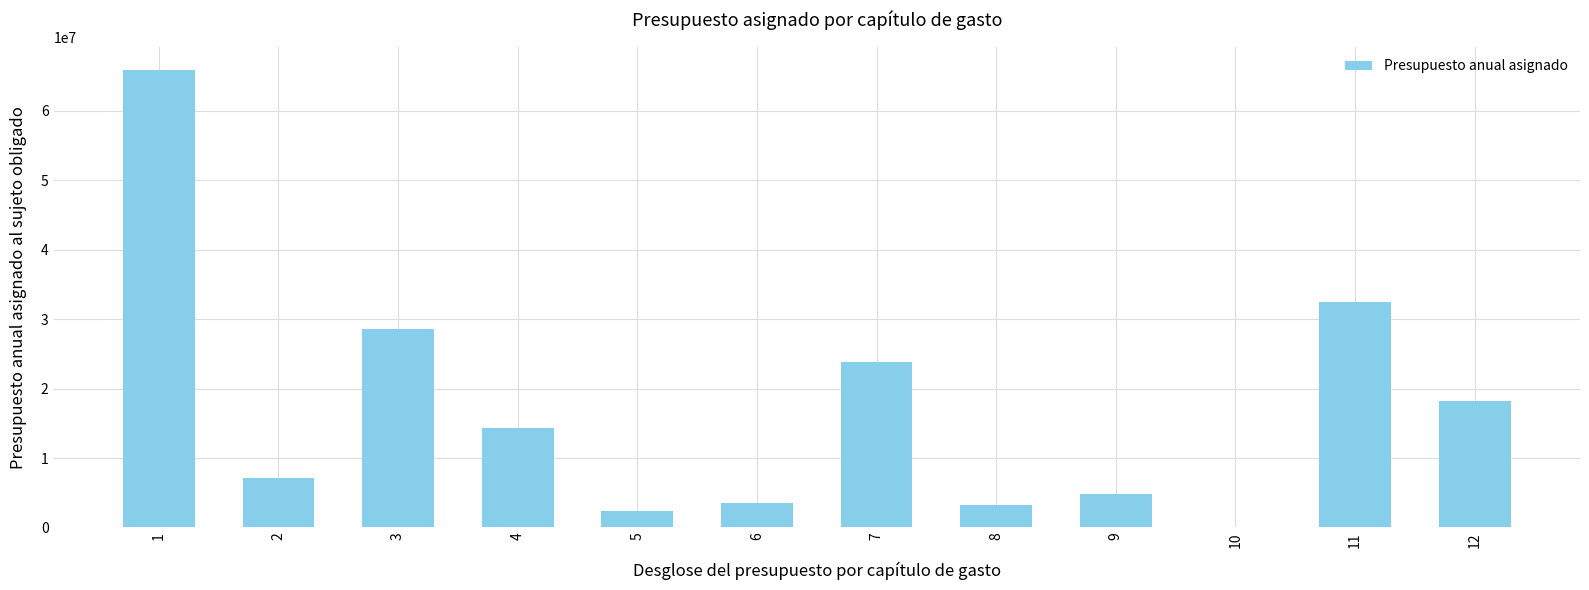

Is it true that the value at 11 is 51226810.6?

False